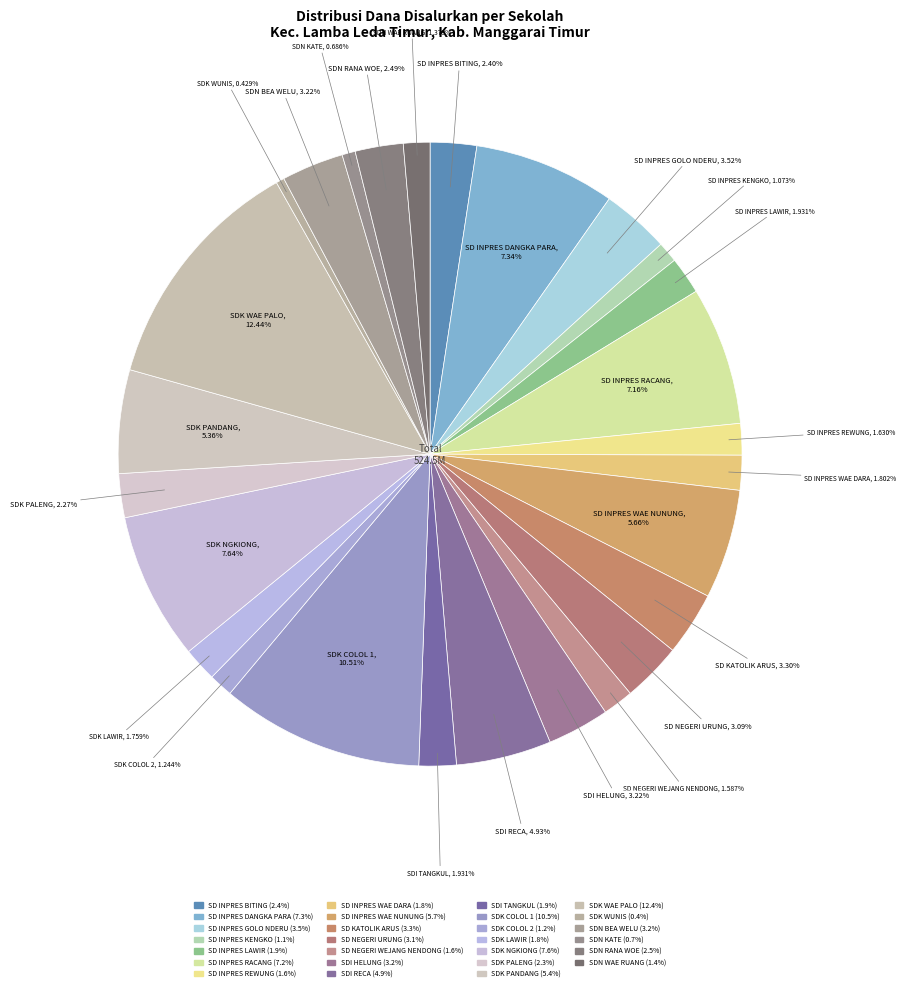

True or false: SD INPRES LAWIR accounts for 17% of the total.

False